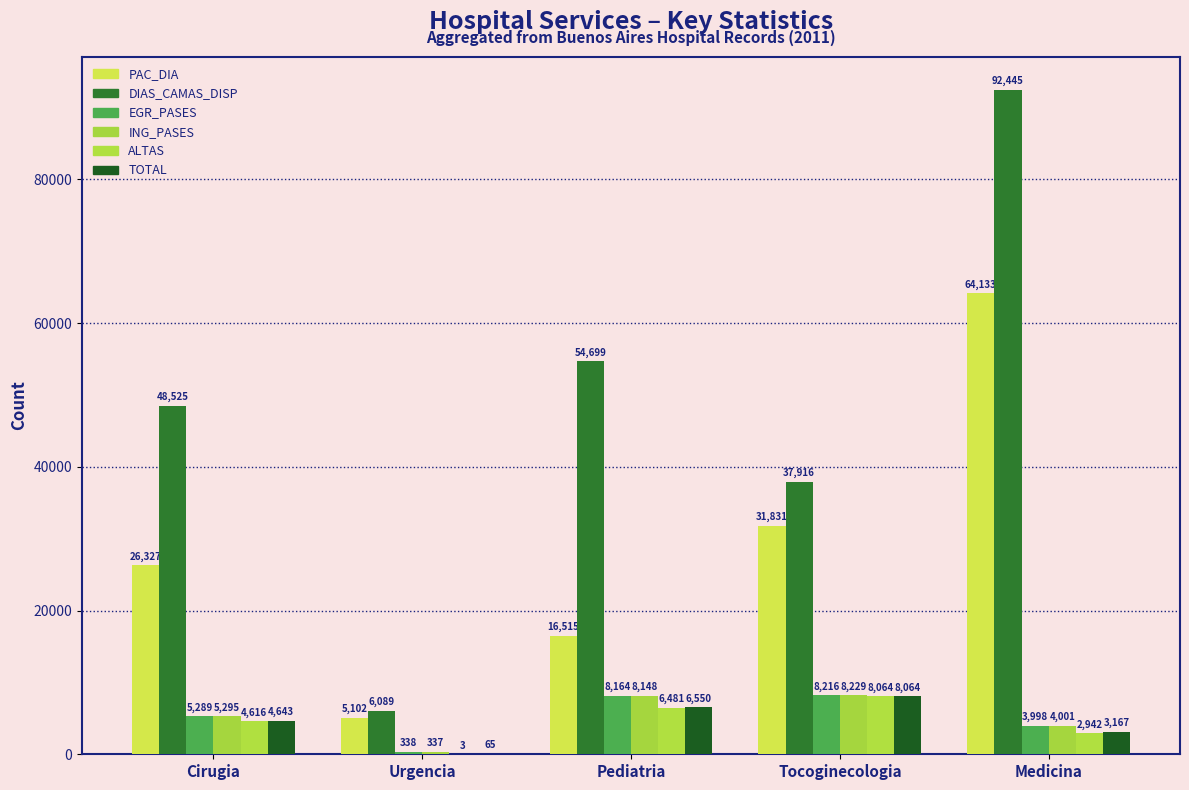

True or false: ALTAS has a value of 6481 at Pediatria.

True